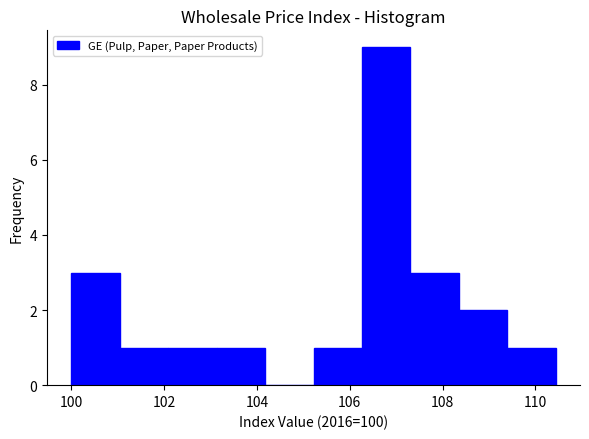

Reading left to right, list every bar in this chart as the range it spans on the x-axis followed by its height. Neither the bar edges nor the heights are printed on the chart, so give them approximately, as read against the axes.

100.0 to 101.0: 3
101.0 to 102.0: 1
102.0 to 103.2: 1
103.2 to 104.2: 1
104.2 to 105.2: 0
105.2 to 106.2: 1
106.2 to 107.4: 9
107.4 to 108.4: 3
108.4 to 109.4: 2
109.4 to 110.4: 1